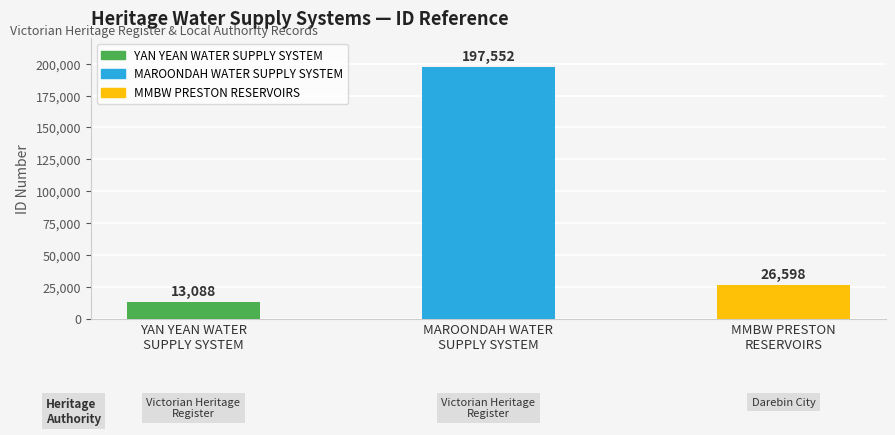

Reading left to right, extract all data points from this chart.

13088	197552	26598